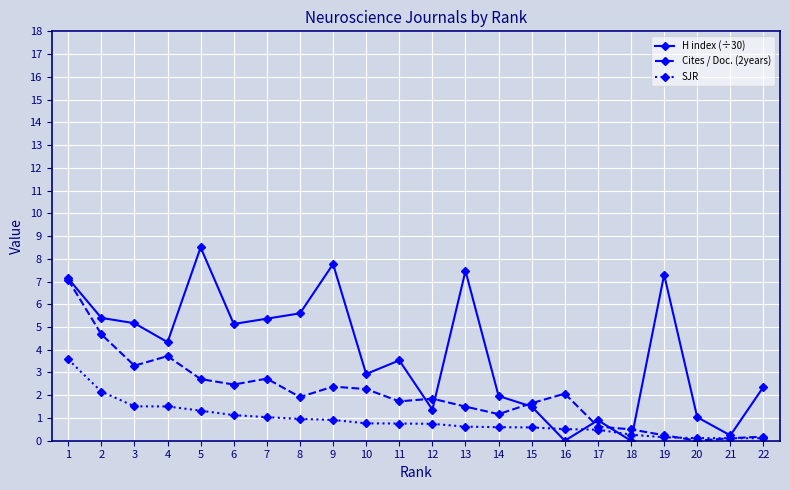

Between 8 and 15, which series saw the biggest shift?

H index (÷30)